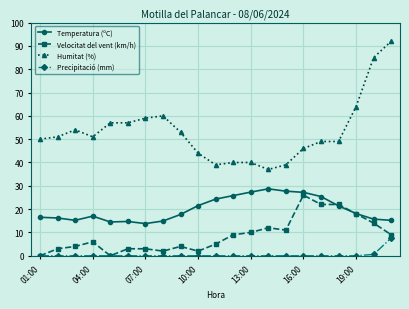

True or false: Humitat (%) and Velocitat del vent (km/h) intersect in this chart.

False